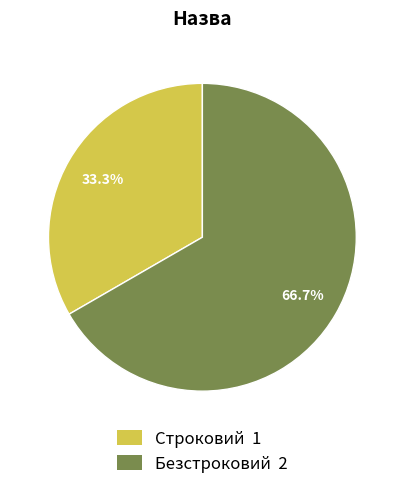

How many segments does this pie chart have?

2